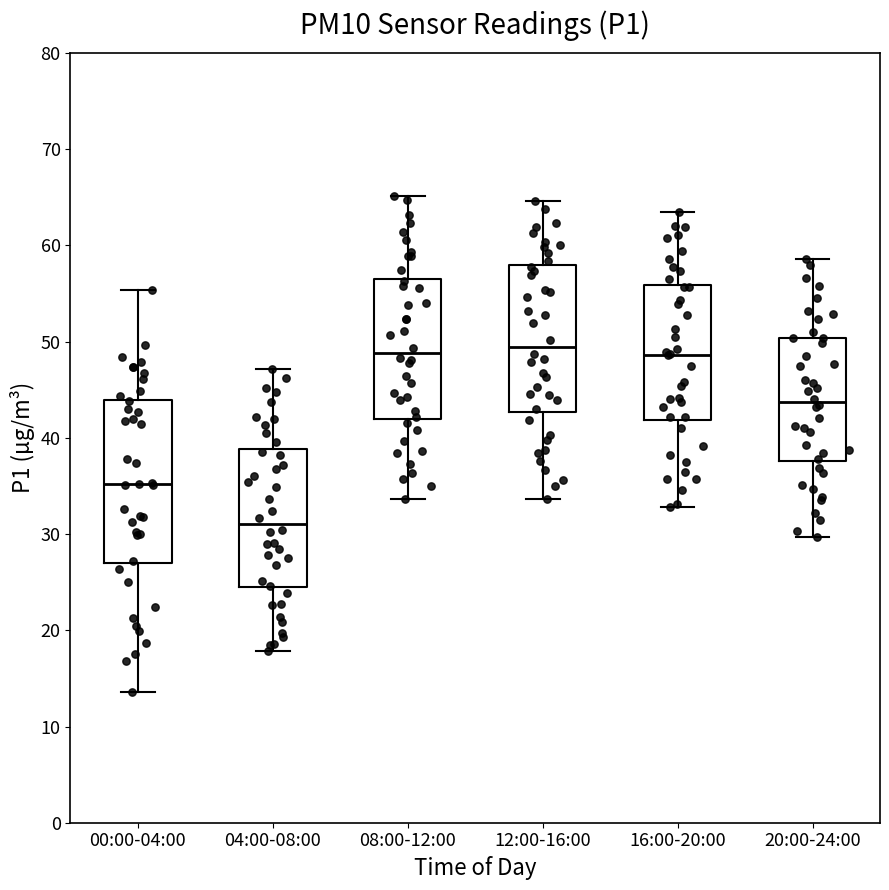

Which box is the tallest, from its lower edge to its upper edge?

00:00-04:00